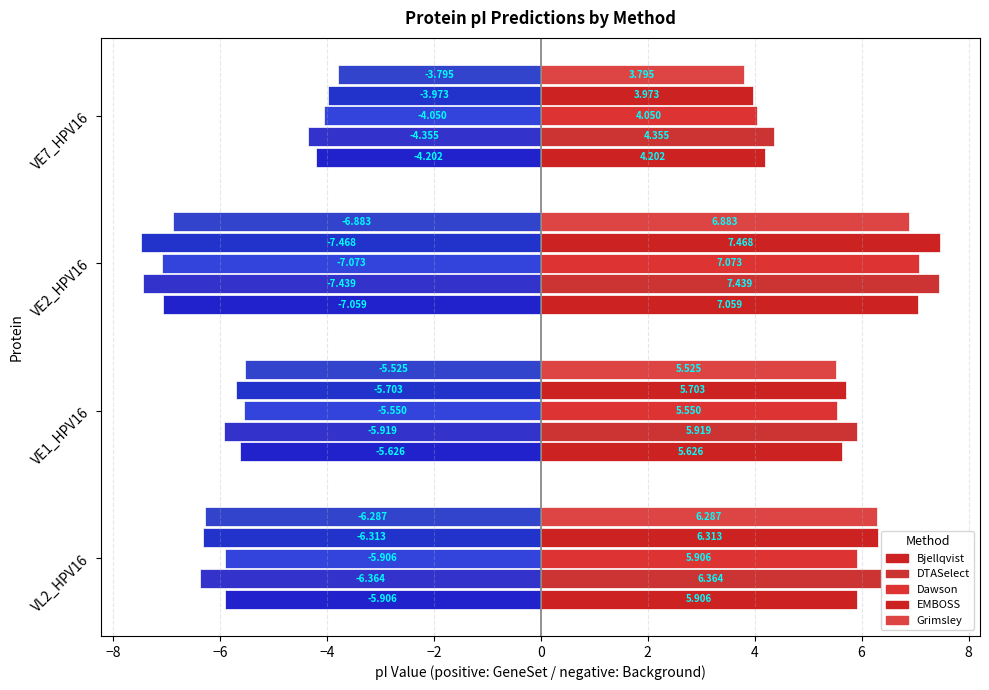

How many series are shown in this chart?

10